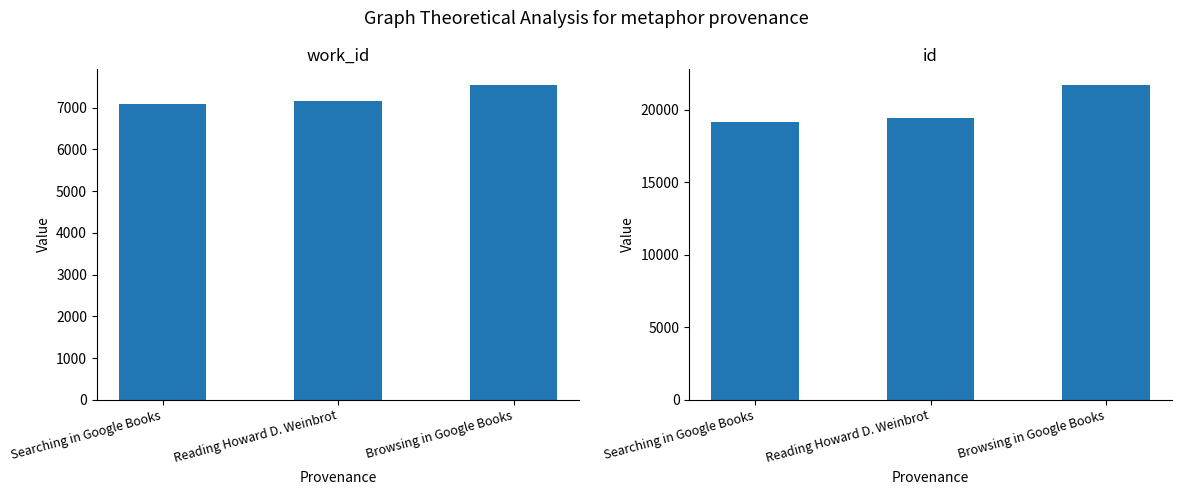

At which category does the chart reach its peak across all series?

Browsing in Google Books